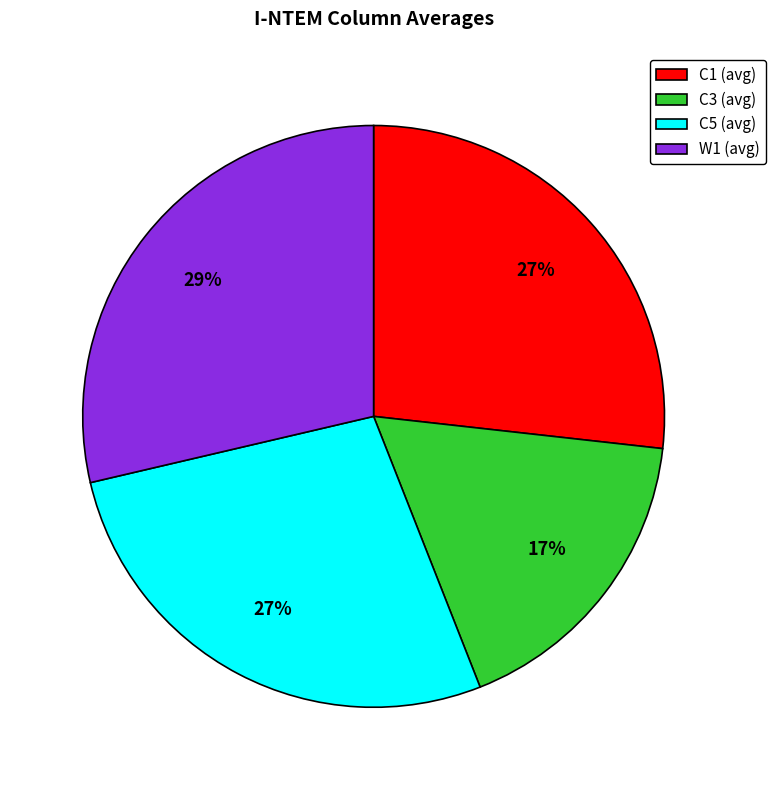

What is the largest slice in the pie chart?

W1 (avg)